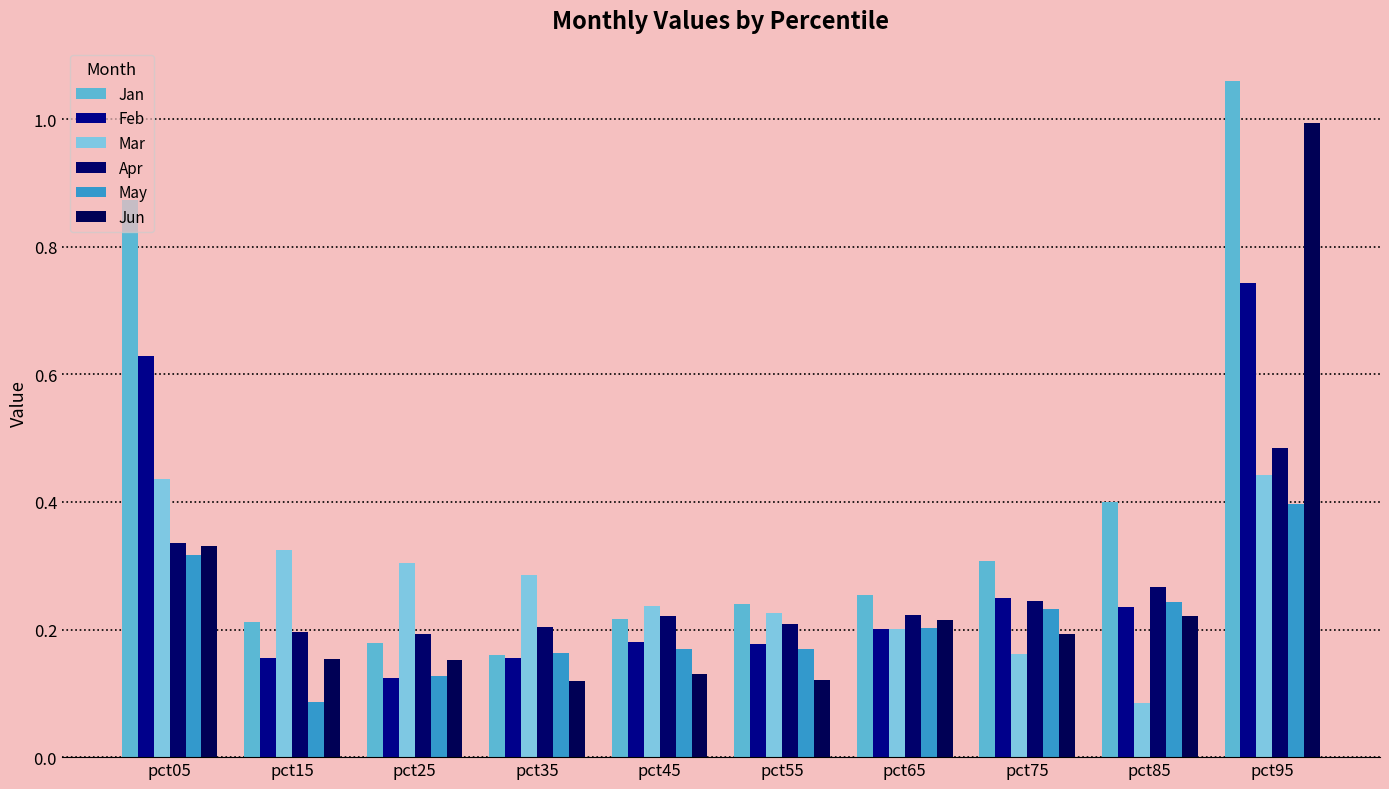

How many bars are there in each group?

6